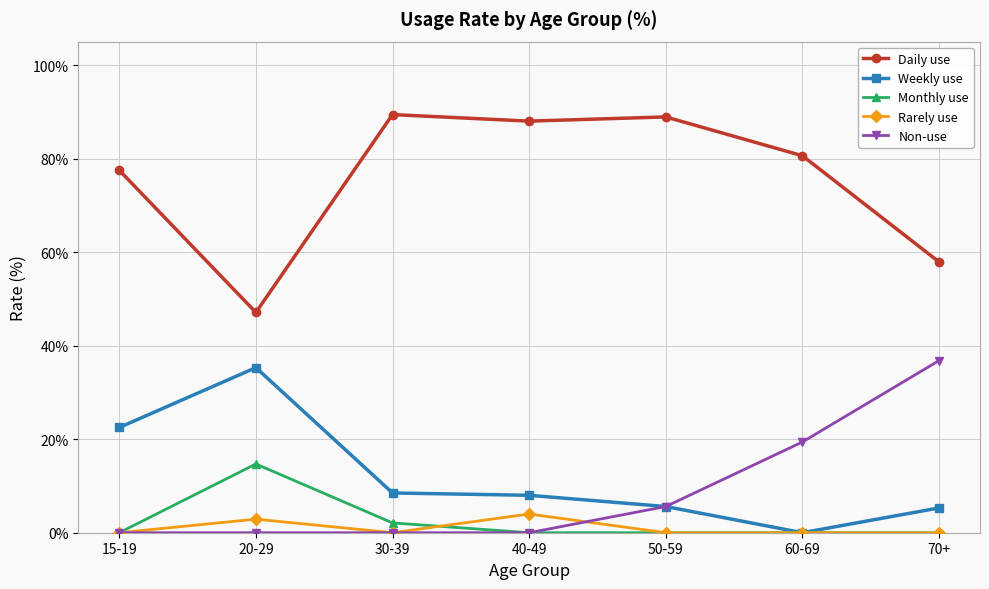

Is this an area chart (filled region under the line)?

No